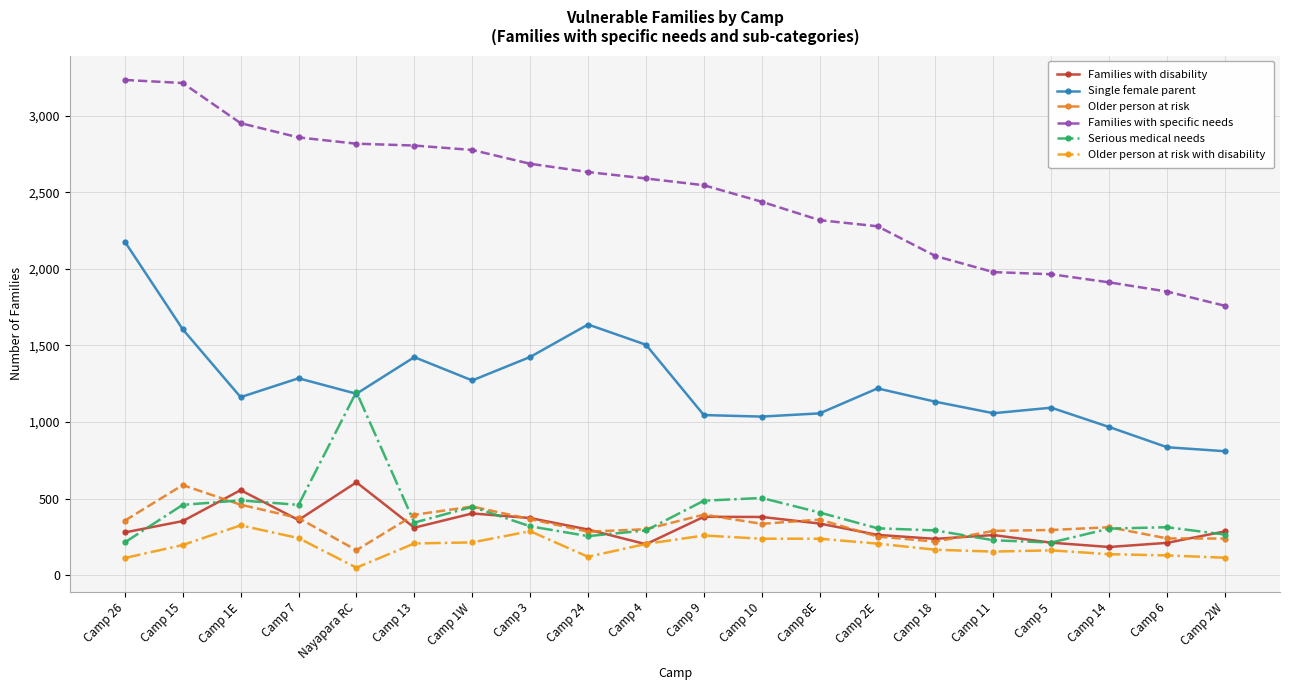

What is the sum of the Older person at risk values at Camp 5 and Camp 2W?

536